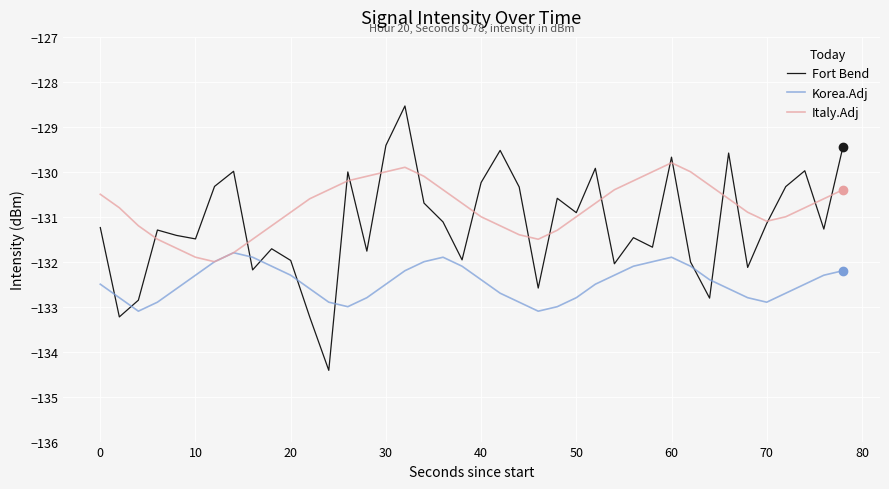

Rank the series by their maximum value, from highest to lowest.

Fort Bend, Italy.Adj, Korea.Adj